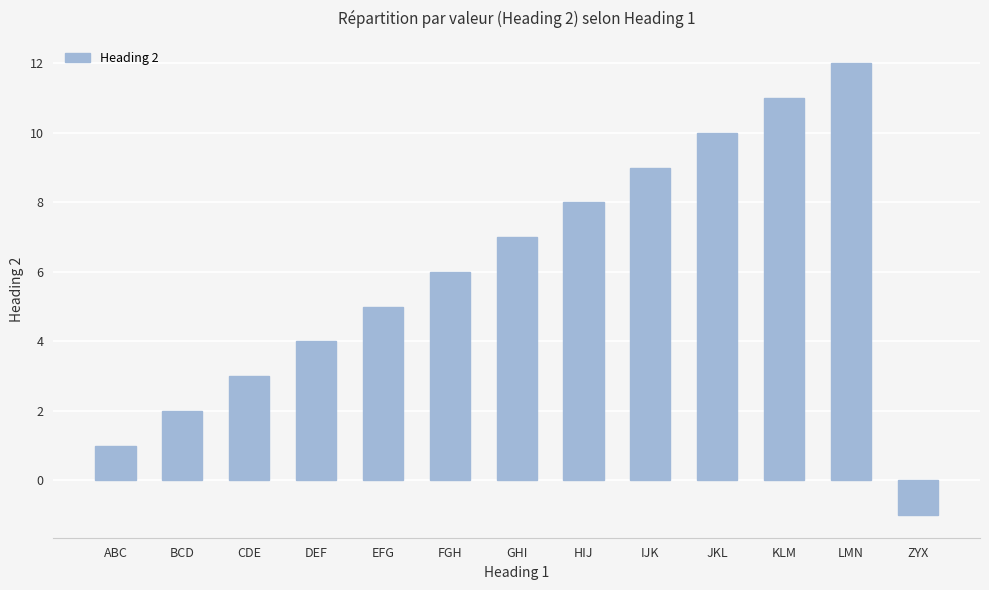

The value at EFG is 5. True or false?

True